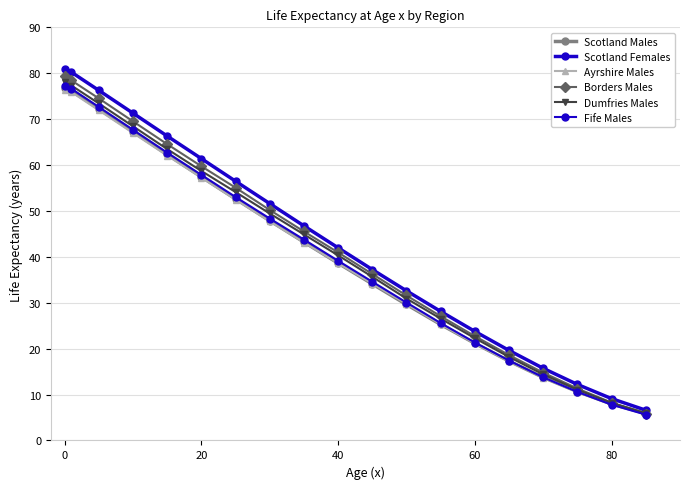

Which series has the largest total across all categories?

Scotland Females